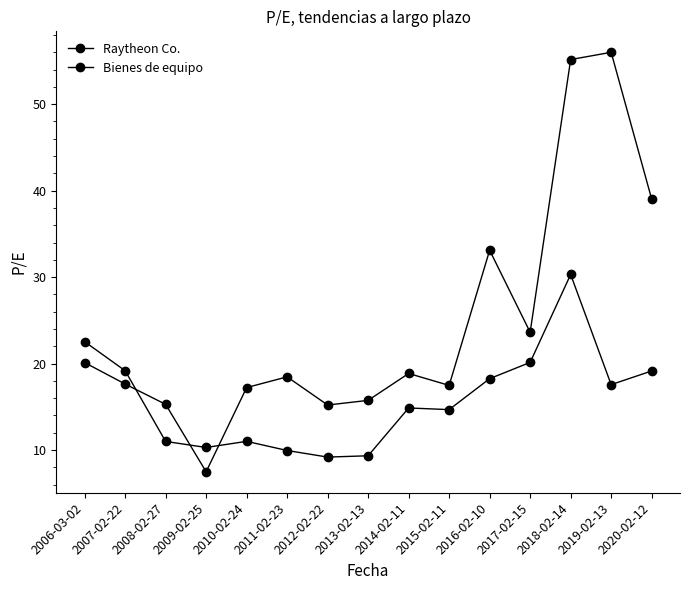

What is the highest value of the Raytheon Co. series?

30.3